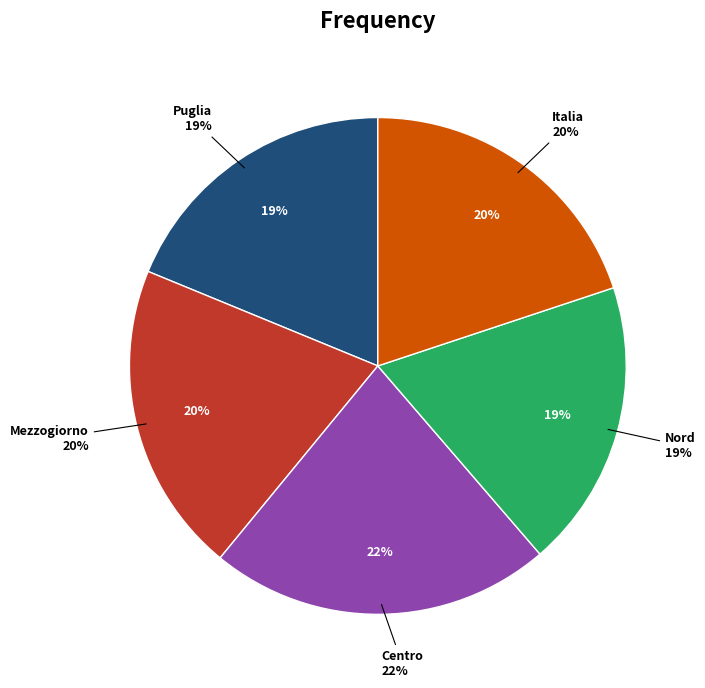

Which slice is the smallest?

Nord